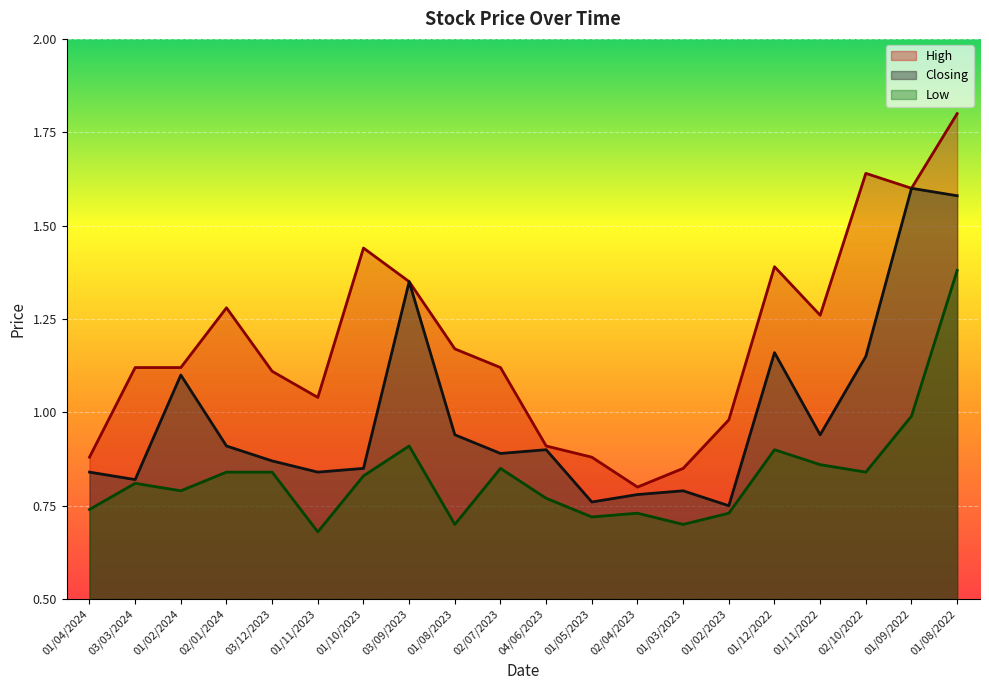

True or false: Low and Closing intersect in this chart.

False